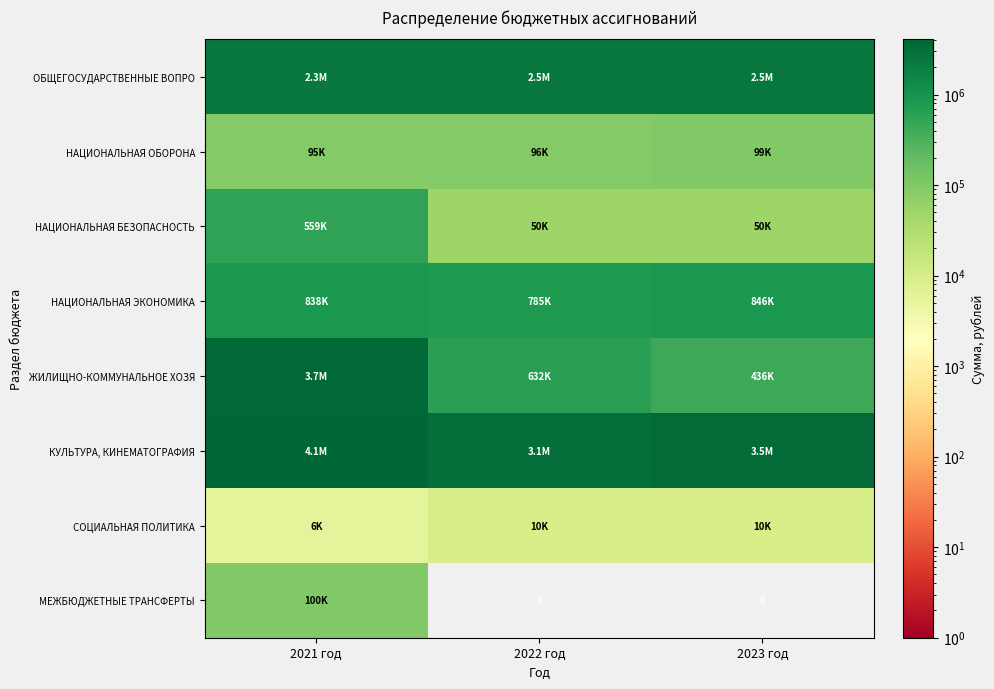

Which series has the widest spread of values?

ЖИЛИЩНО-КОММУНАЛЬНОЕ ХОЗЯ